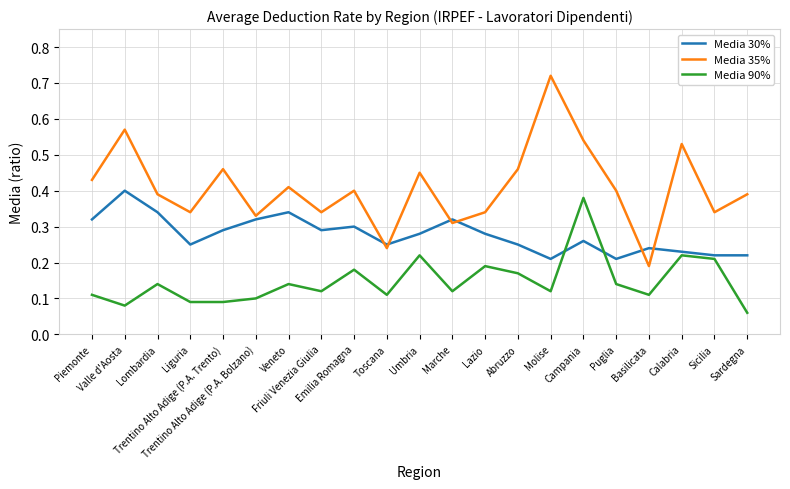

True or false: Media 35% and Media 30% cross at least once.

True